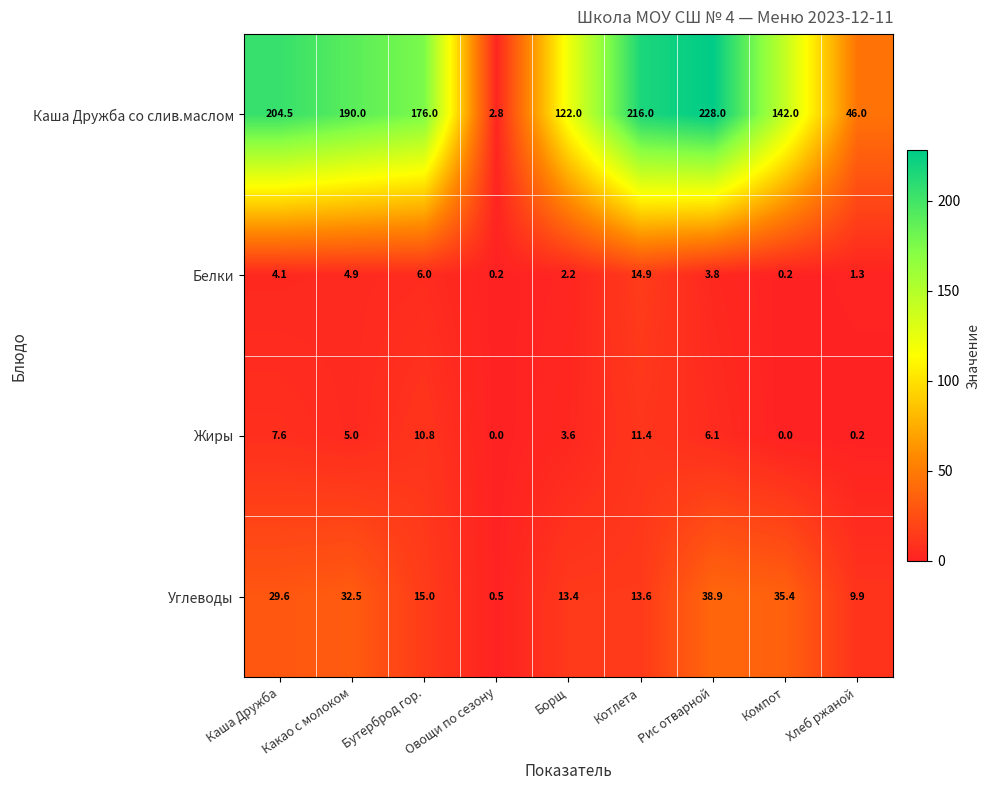

What is the maximum value shown in the chart?

228.0